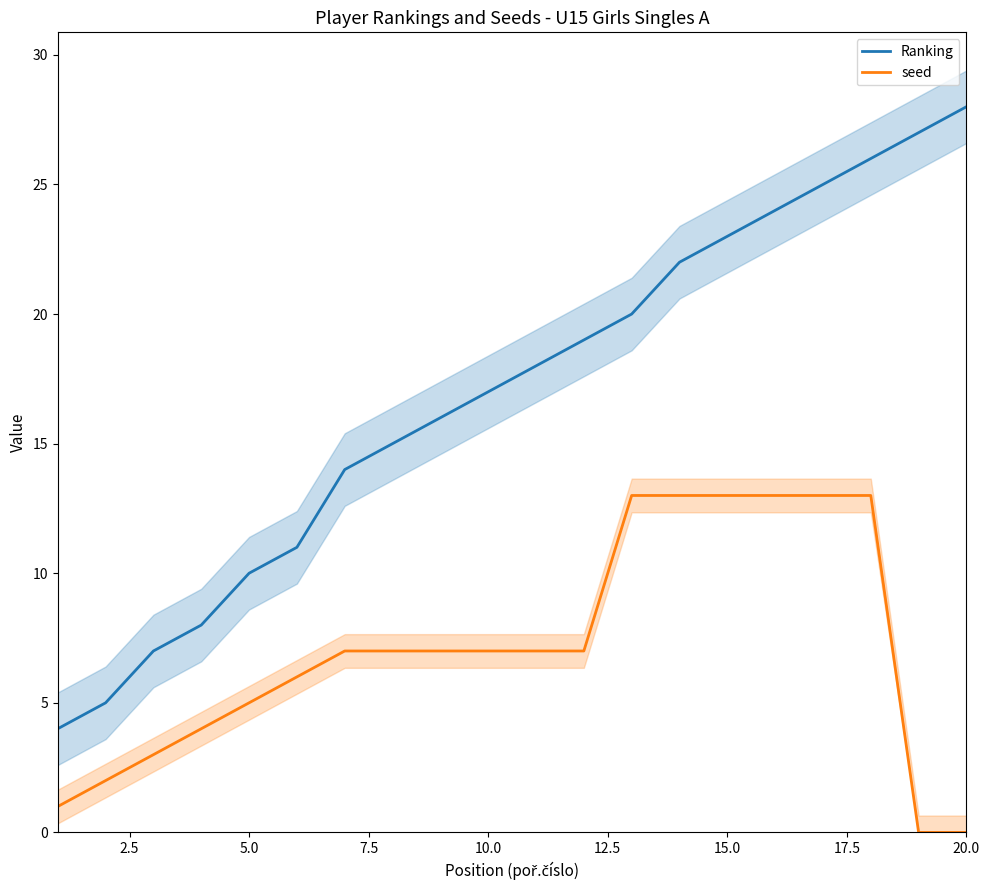

What is the average value of the Ranking series?

17